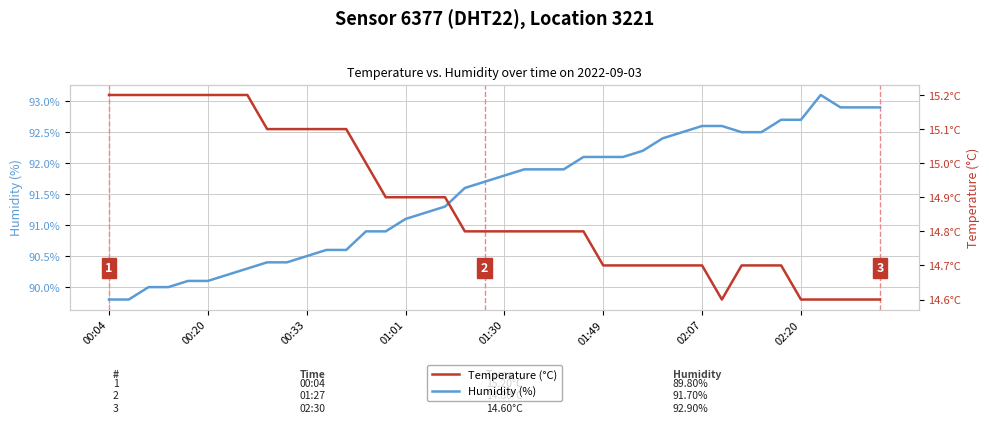

How many lines are shown in the chart?

2